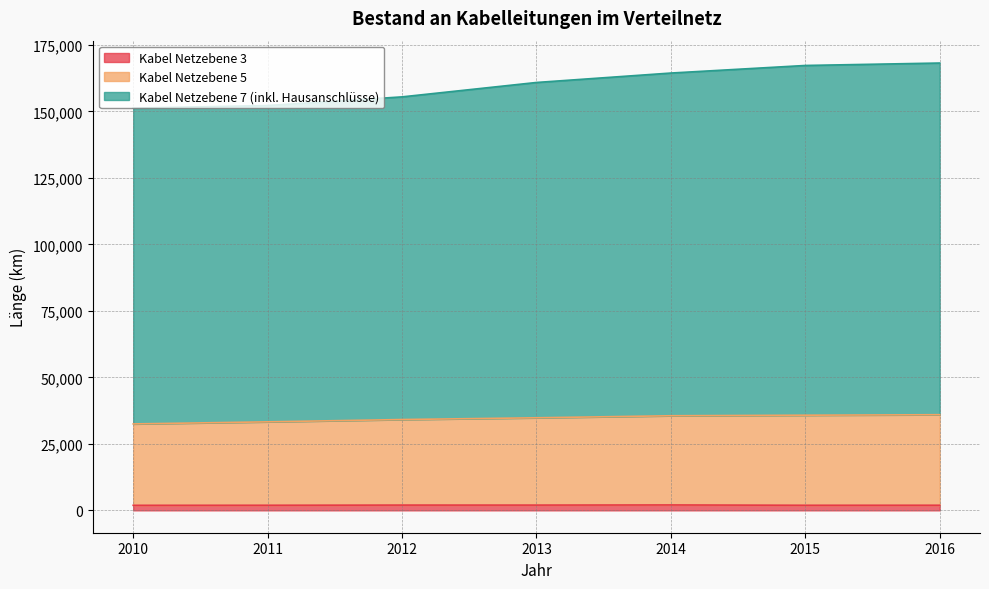

At which category is the sum across all series the highest?

2016